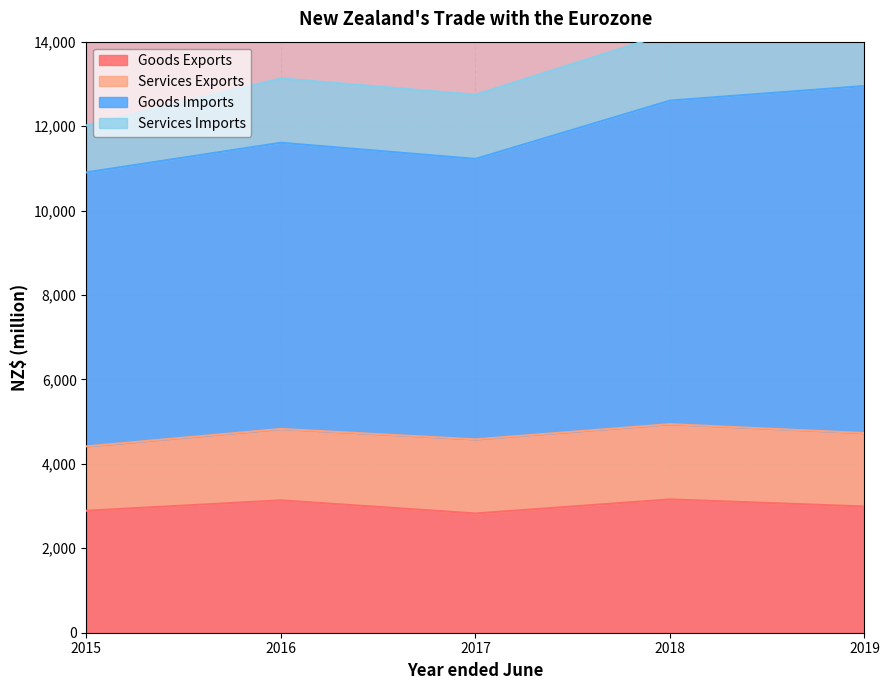

True or false: Goods Imports has more than 1 interior local peaks.

False